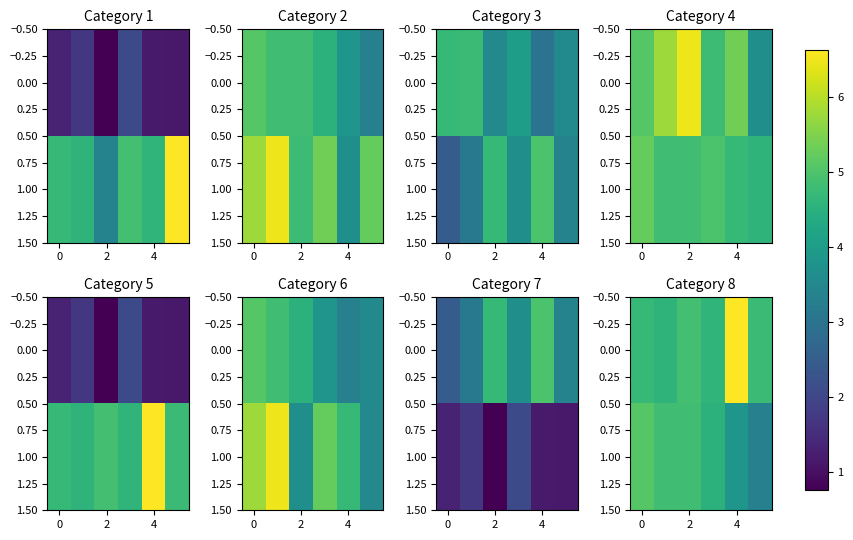

List the series in order of their overall mean, lowest first.

1.00, 0.00